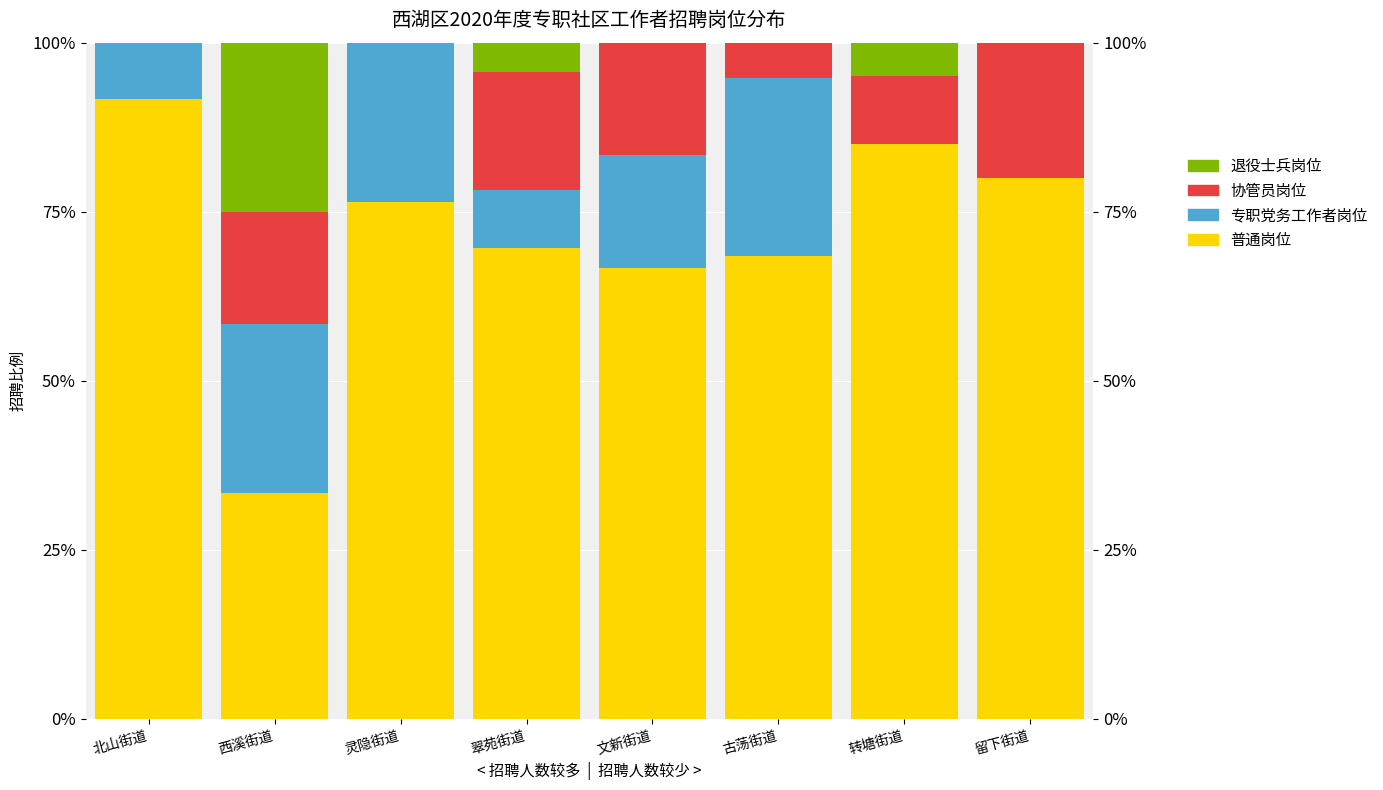

How many groups of bars are there?

8